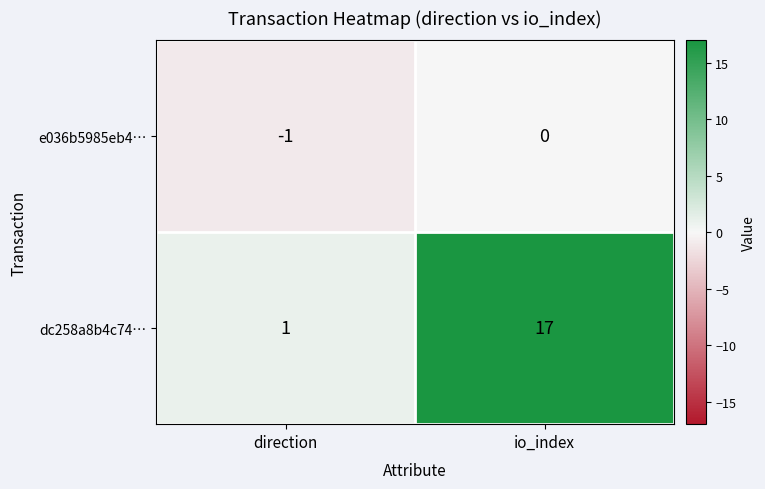

At io_index, list the series in order from smallest to largest.

e036b5985eb4…, dc258a8b4c74…